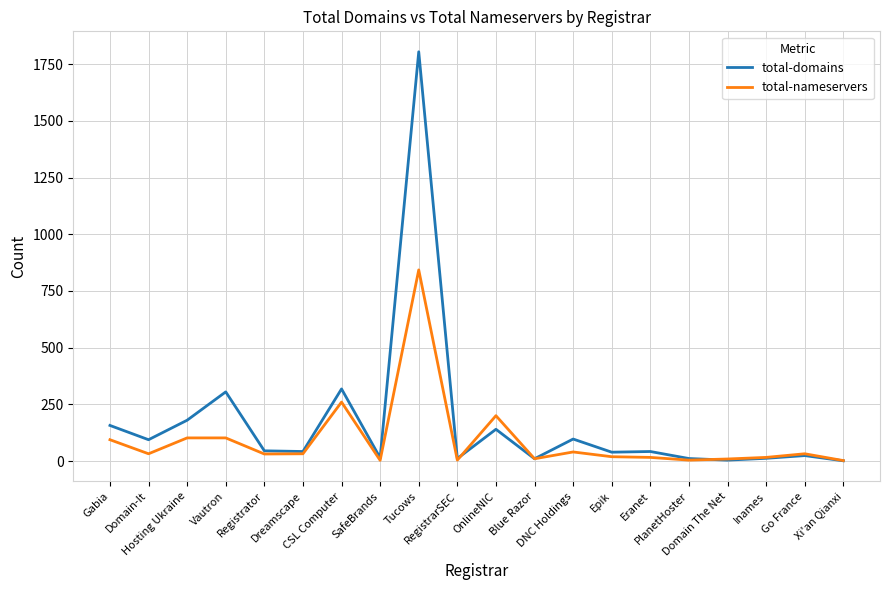

What are all the series names shown in the legend?

total-domains, total-nameservers